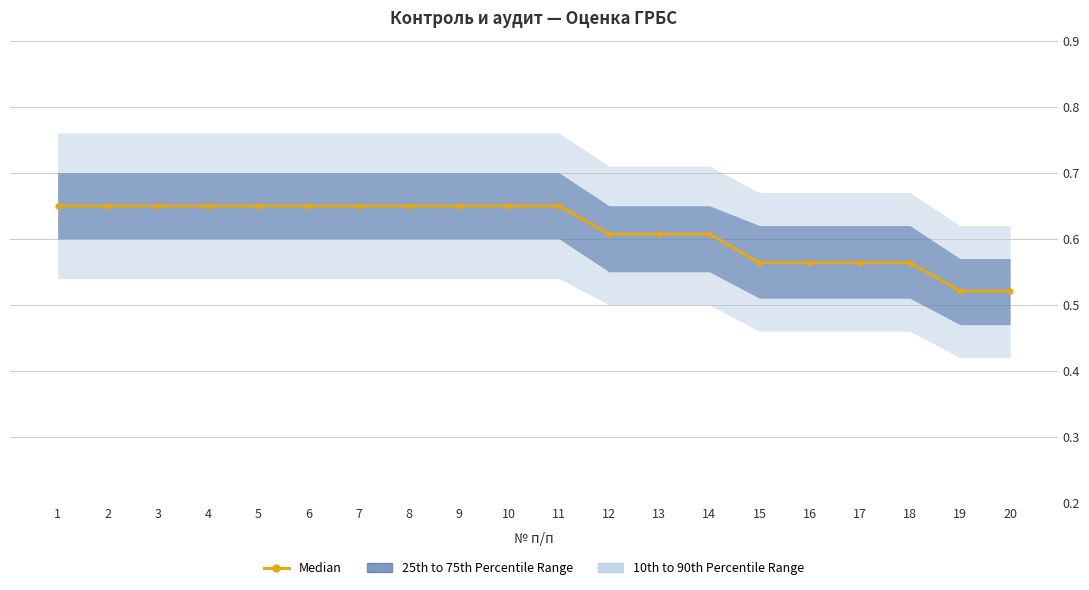

Rank the categories by value from lowest to highest.

19, 20, 15, 16, 17, 18, 12, 13, 14, 1, 2, 3, 4, 5, 6, 7, 8, 9, 10, 11